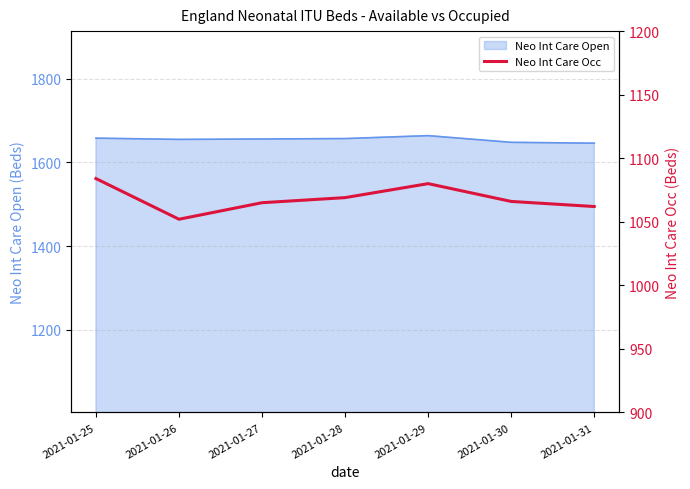

Where is the first local maximum?

2021-01-29